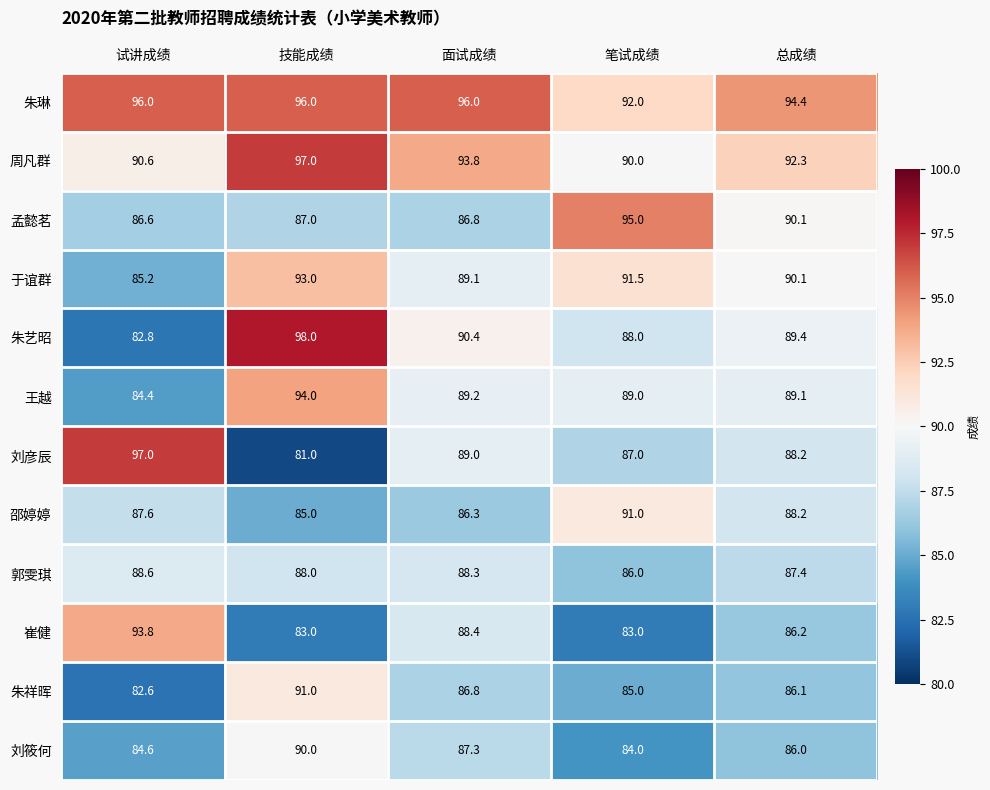

Rank the series at 技能成绩 from highest to lowest value.

朱艺昭, 周凡群, 朱琳, 王越, 于谊群, 朱祥晖, 刘筱何, 郭雯琪, 孟懿茗, 邵婷婷, 崔健, 刘彦辰